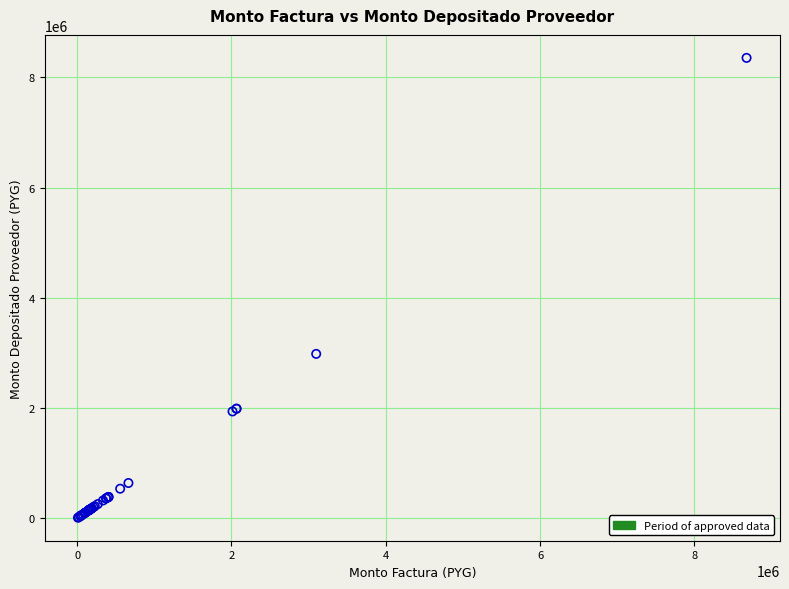

What Y value in the scatter plot is closest to 4182754?

2983664